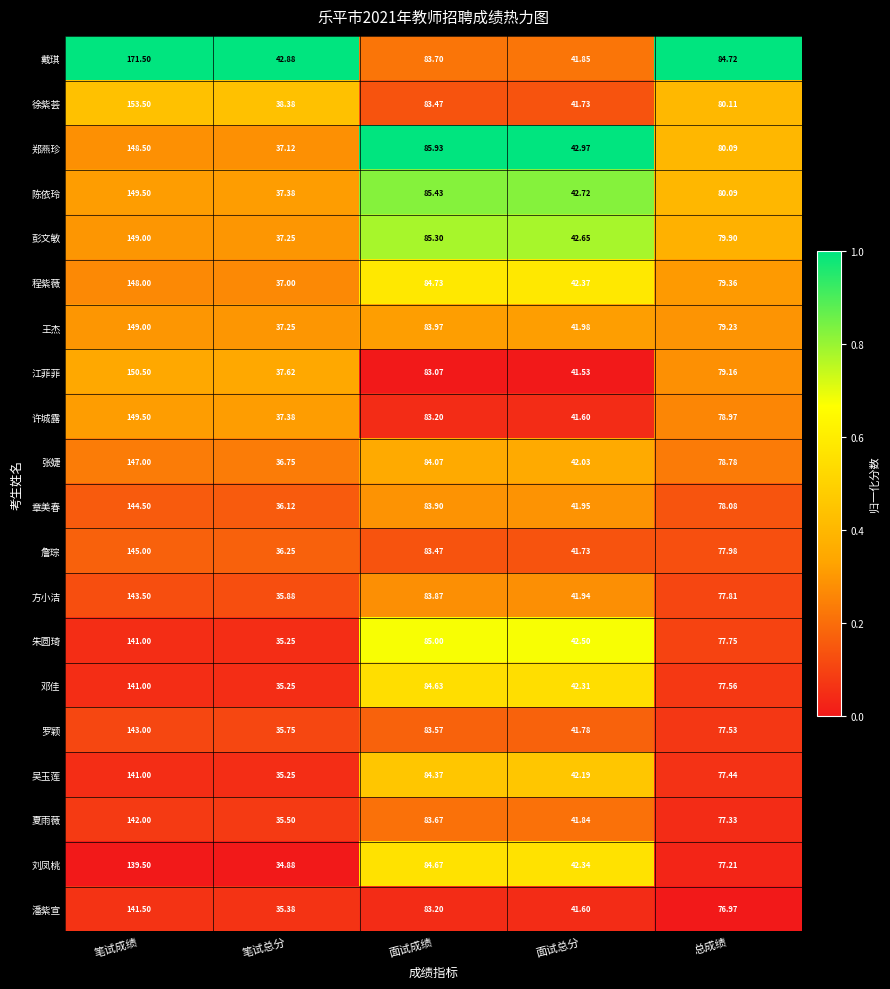

Which series has the largest total across all categories?

戴琪